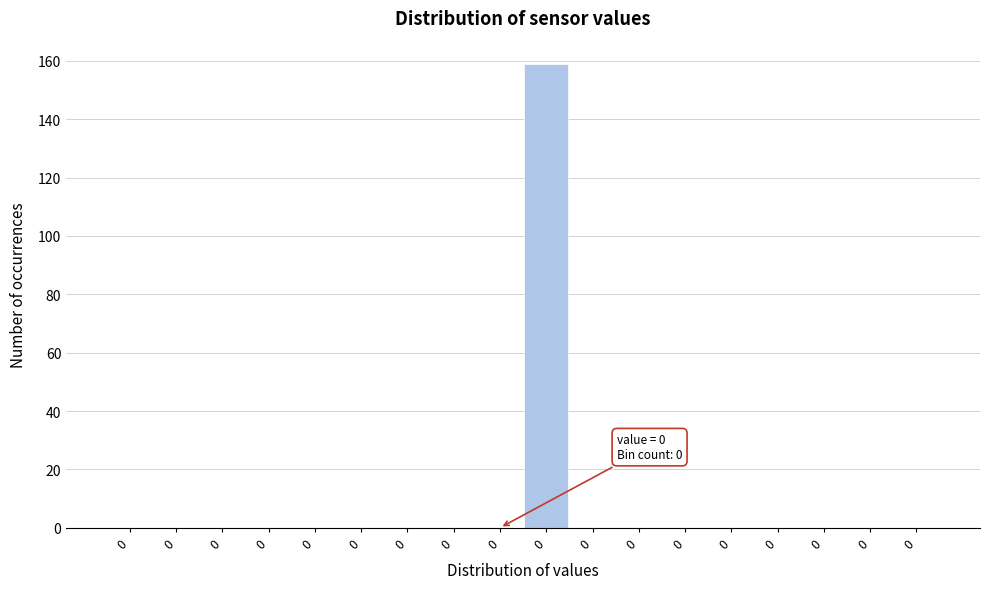

Are the bars horizontal?

No